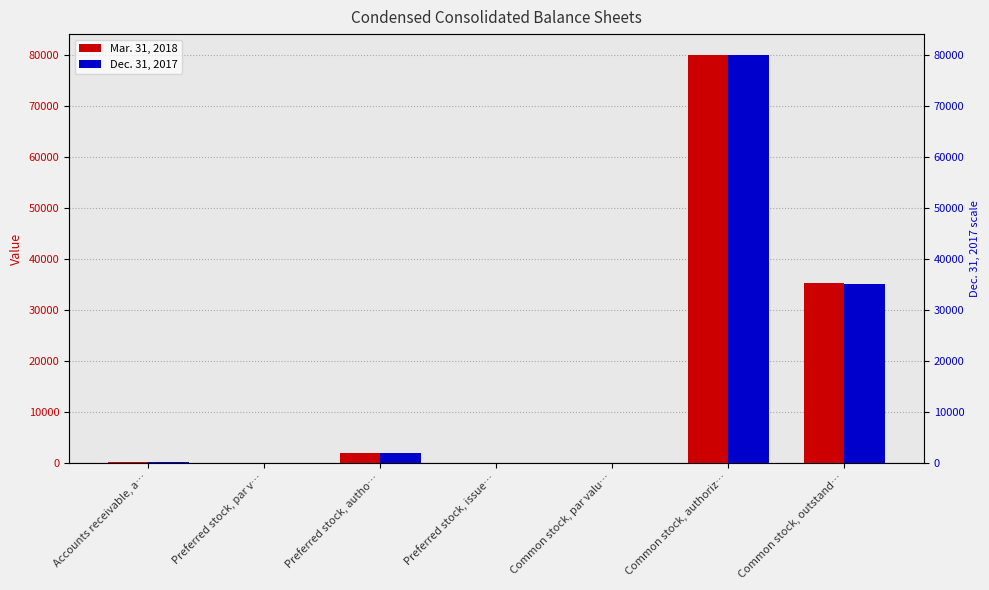

Reading left to right, list all the values displayed in this chart.

Mar. 31, 2018: Accounts receivable, a…=148.0	Preferred stock, par v…=0.0	Preferred stock, autho…=2000.0	Preferred stock, issue…=0.0	Common stock, par valu…=0.0	Common stock, authoriz…=80000.0	Common stock, outstand…=35291.0
Dec. 31, 2017: Accounts receivable, a…=139.0	Preferred stock, par v…=0.0	Preferred stock, autho…=2000.0	Preferred stock, issue…=0.0	Common stock, par valu…=0.0	Common stock, authoriz…=80000.0	Common stock, outstand…=35097.0